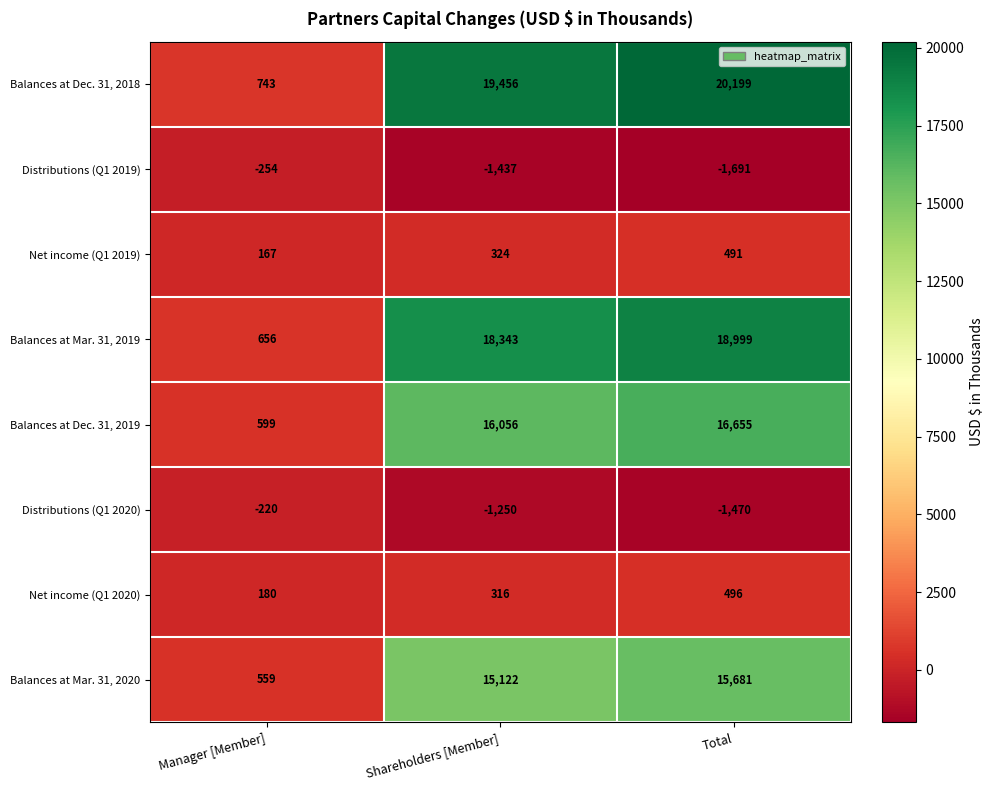

At how many categories does at least one series exceed 13959?

2